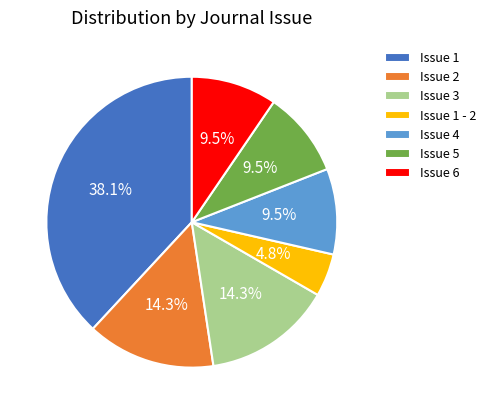

Between Issue 1 - 2 and Issue 2, which is larger?

Issue 2